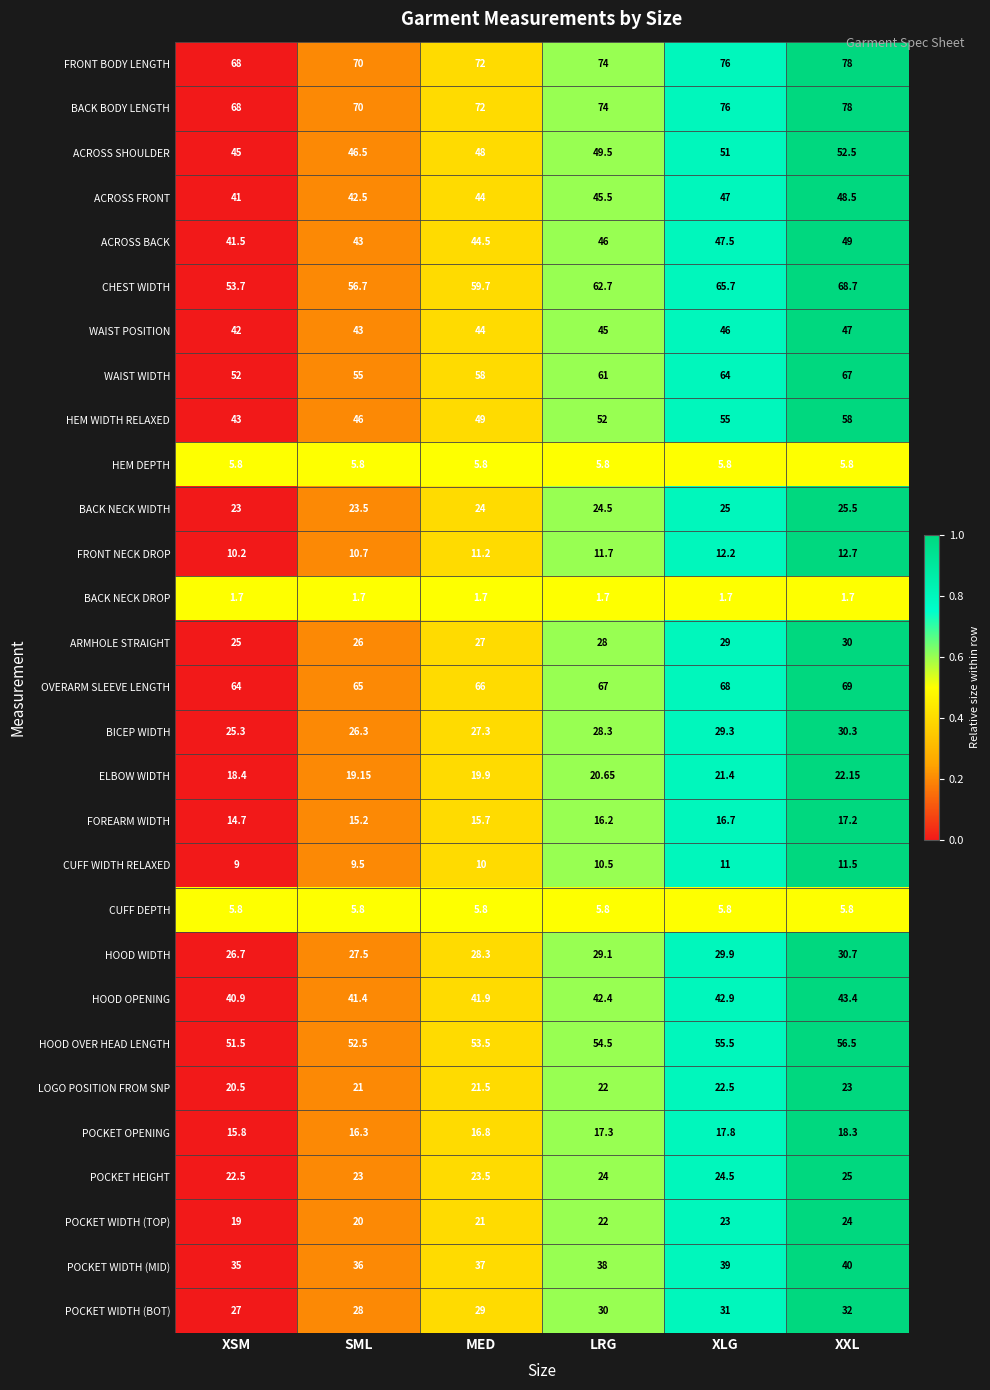

Rank the categories by POCKET WIDTH (BOT) value from lowest to highest.

XSM, SML, MED, LRG, XLG, XXL